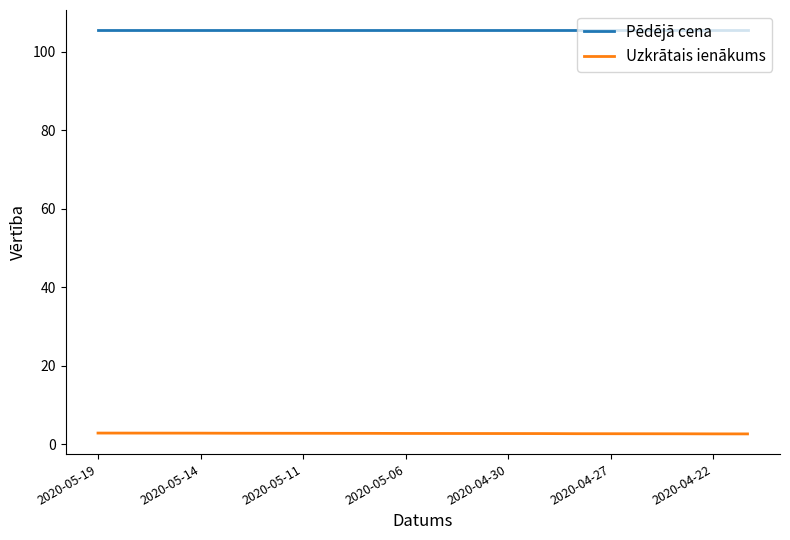

What is the smallest value displayed?

2.6